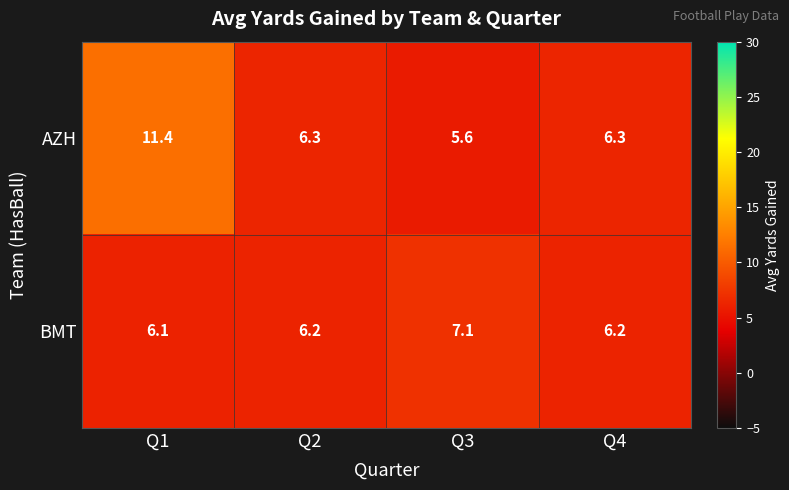

Between Q3 and Q4, which series saw the biggest shift?

BMT